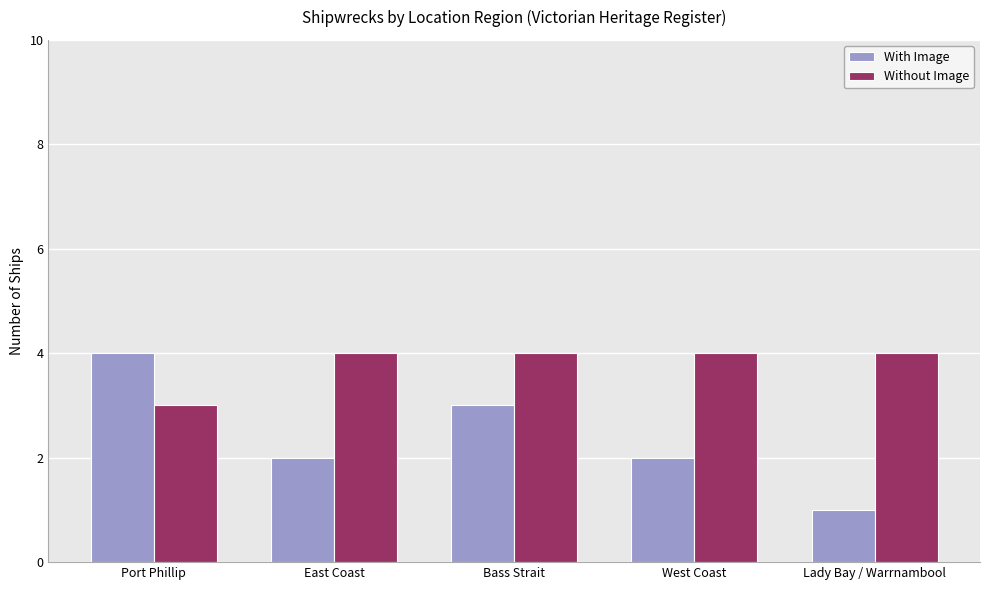

What is the difference between the highest and lowest values at East Coast?

2